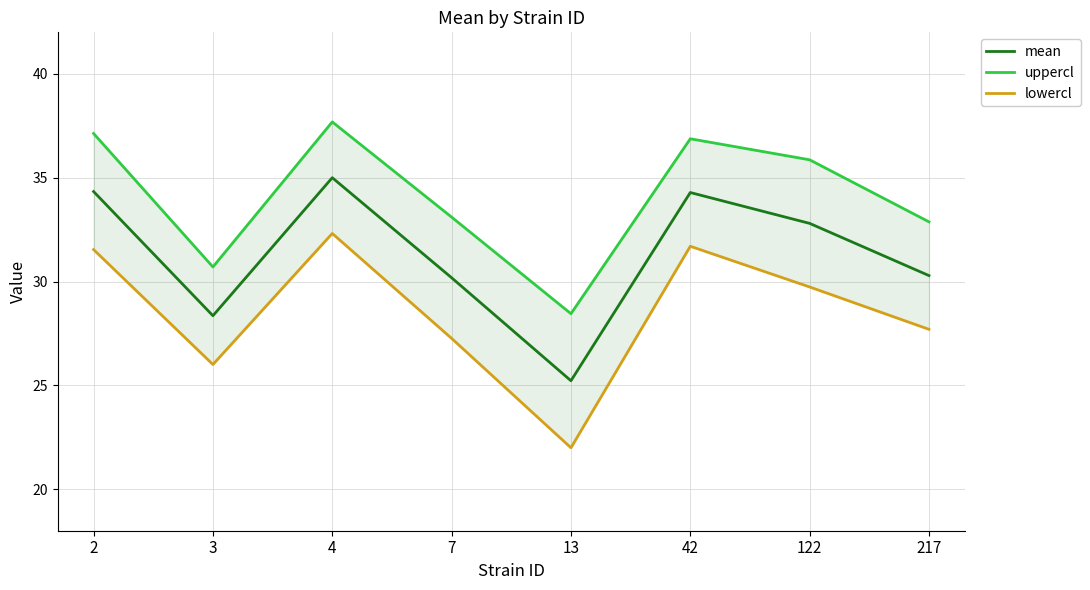

How many values in the mean series are below 32?

4